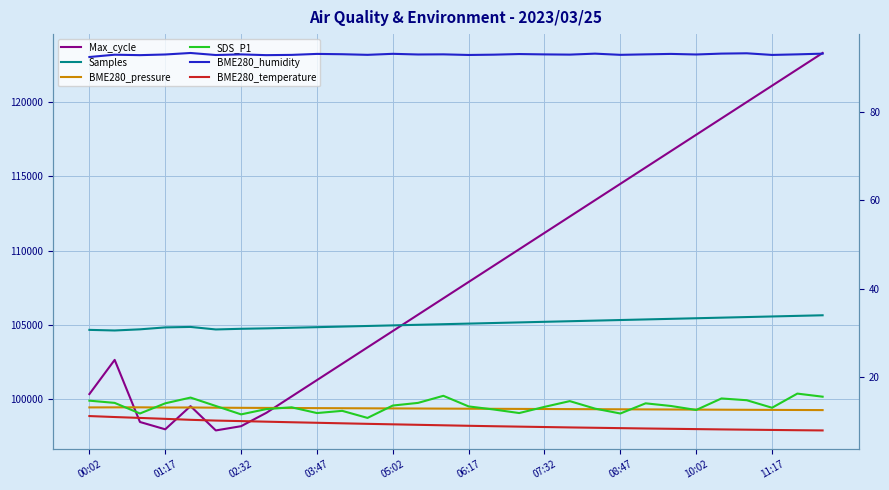

At which label does BME280_humidity first exceed 93?

05:02